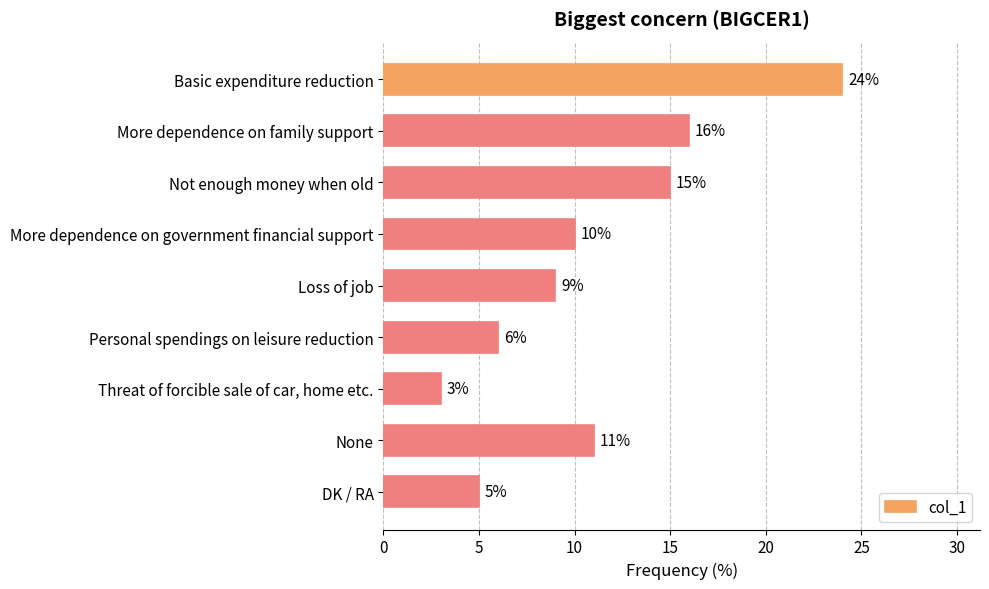

What is the ratio of the value at Loss of job to the value at Basic expenditure reduction?

0.4